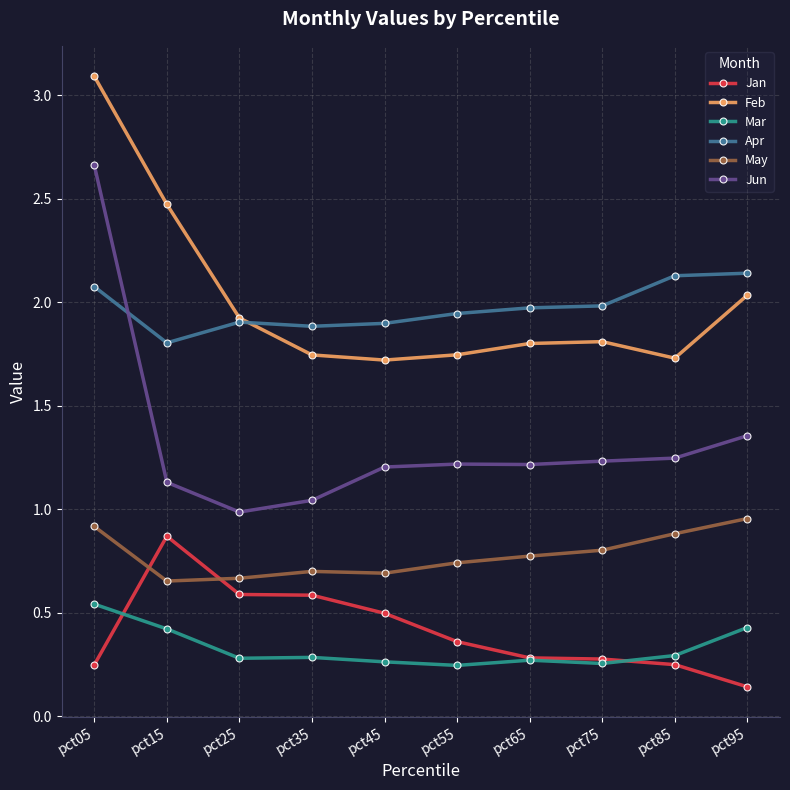

At which category does Jan reach its first local peak?

pct15